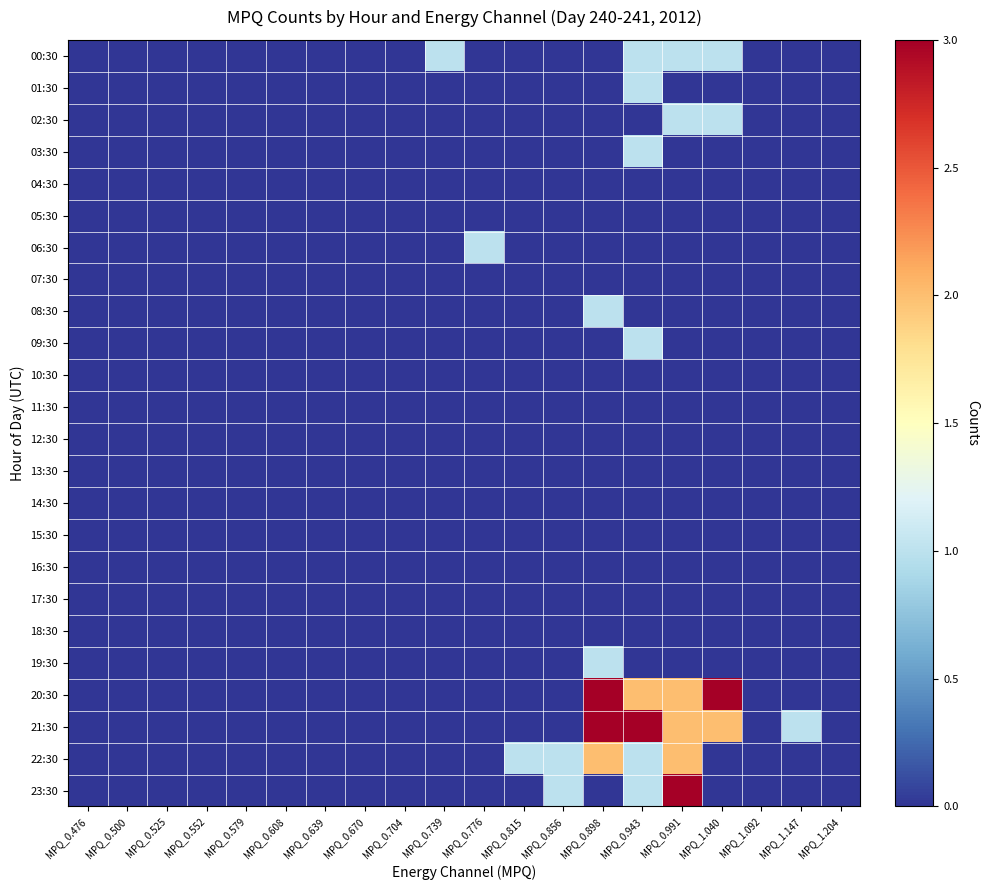

At how many categories does at least one series exceed 0?

9